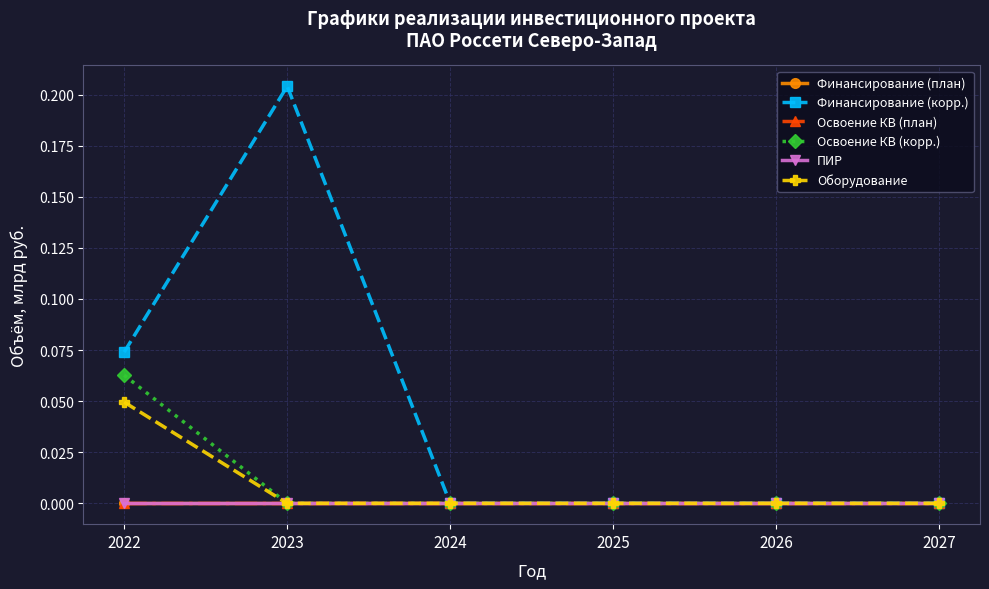

Which series has the largest total across all categories?

Финансирование (корр.)